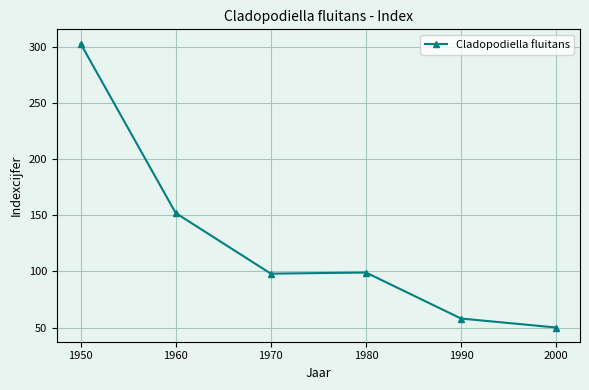

Where is the first local maximum?

1980